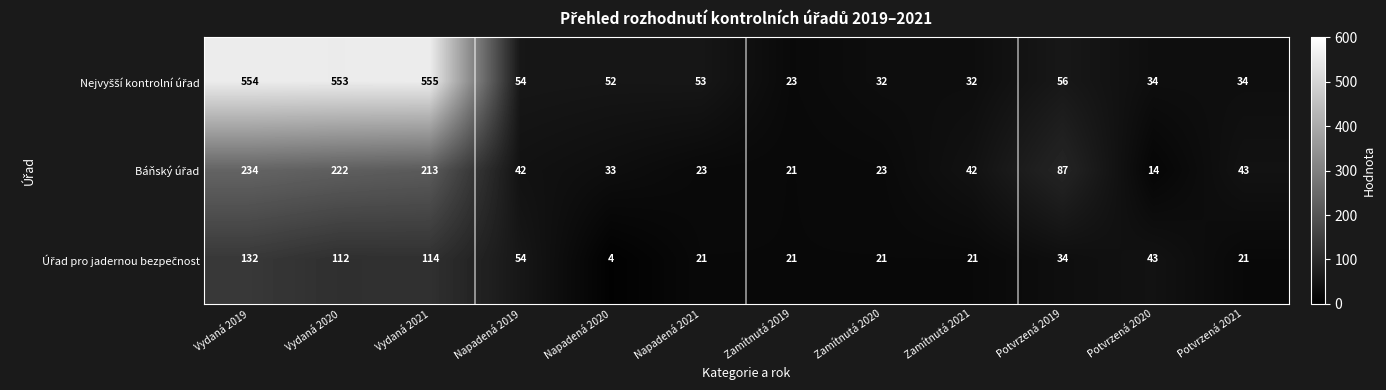

What is the total value across all series at Zamítnutá 2020?

76